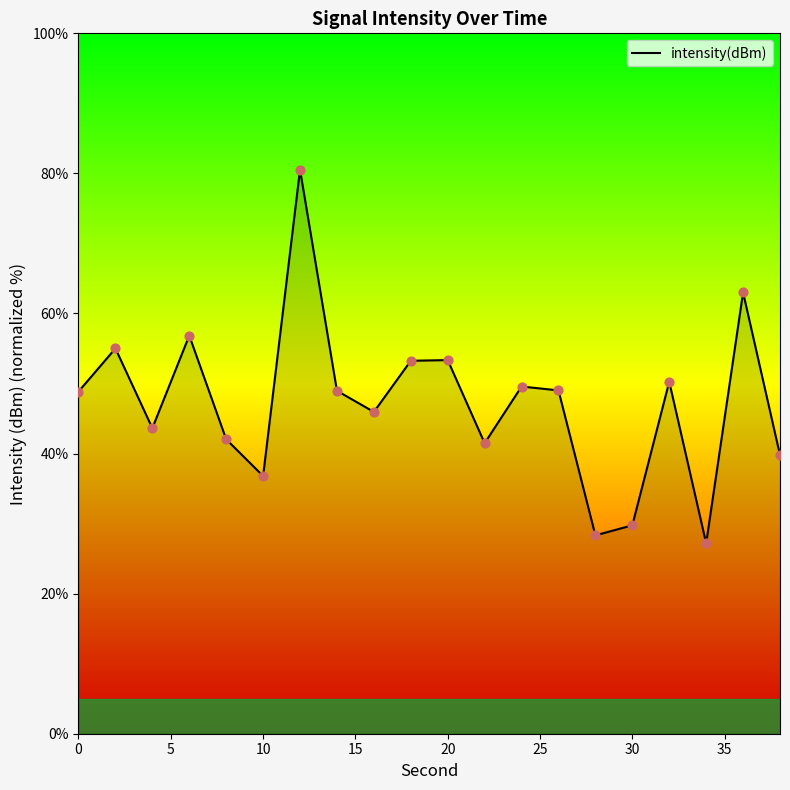

What is the smallest value displayed?

27.2